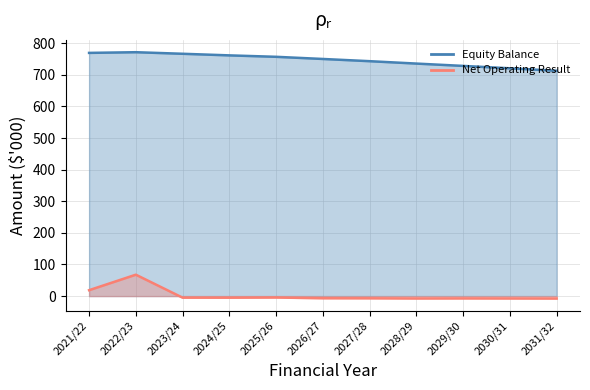

List the labels in order of Net Operating Result value, smallest first.

2031/32, 2028/29, 2030/31, 2029/30, 2027/28, 2026/27, 2024/25, 2023/24, 2025/26, 2021/22, 2022/23